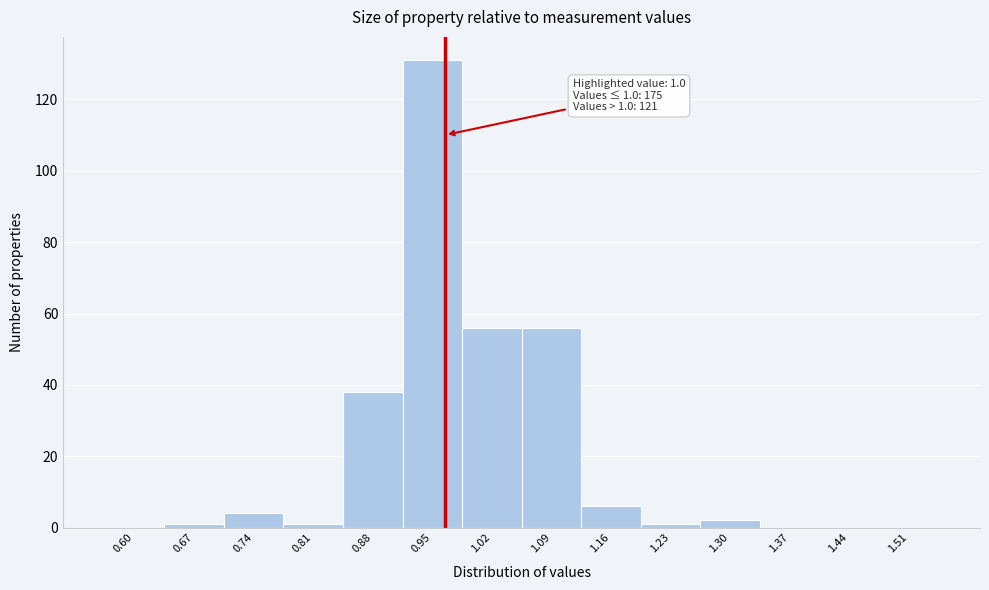

Reading left to right, transcribe all the data shown in this chart.

0.60=0	0.67=1	0.74=4	0.81=1	0.88=38	0.95=131	1.02=56	1.09=56	1.16=6	1.23=1	1.30=2	1.37=0	1.44=0	1.51=0